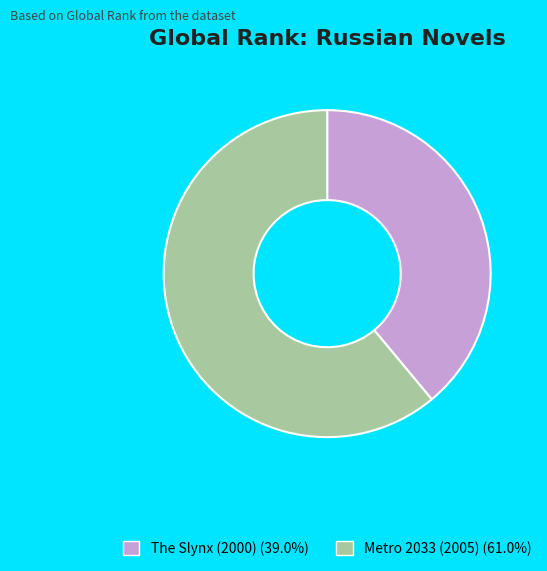

Does The Slynx (2000) represent more than half of the total?

No